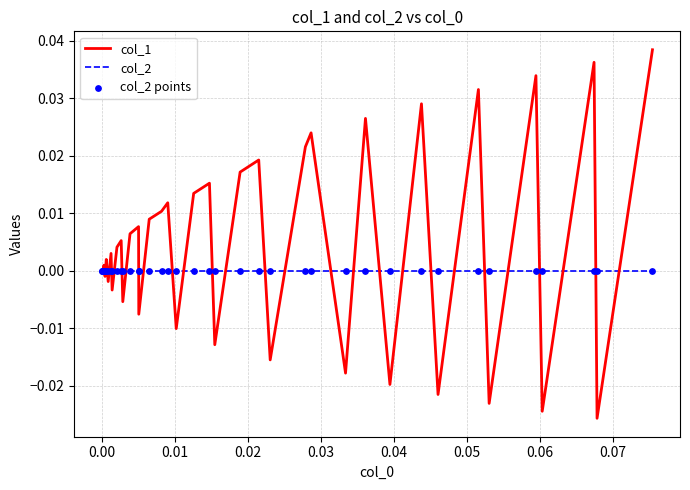

Which series has the largest range (max minus min)?

col_1